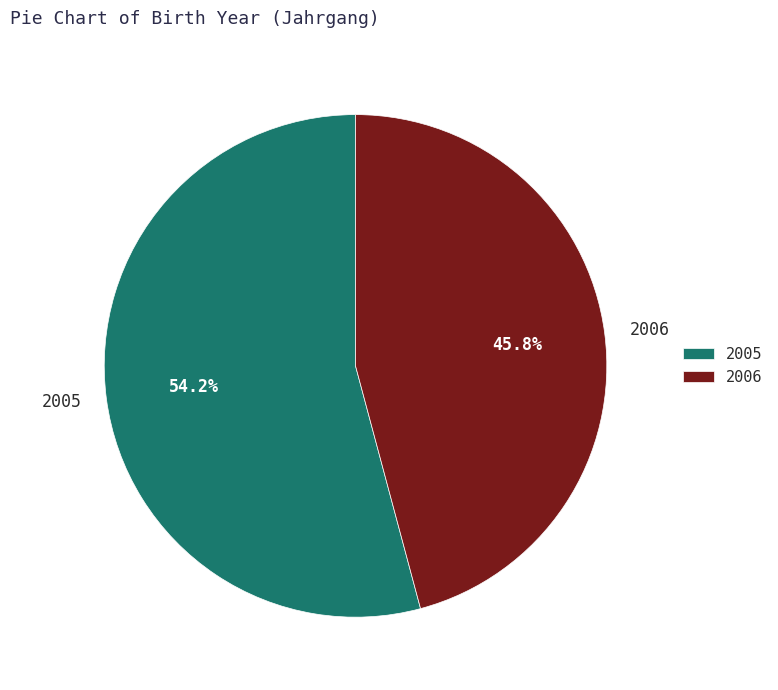

What percentage do 2005 and 2006 together represent?

100.0%